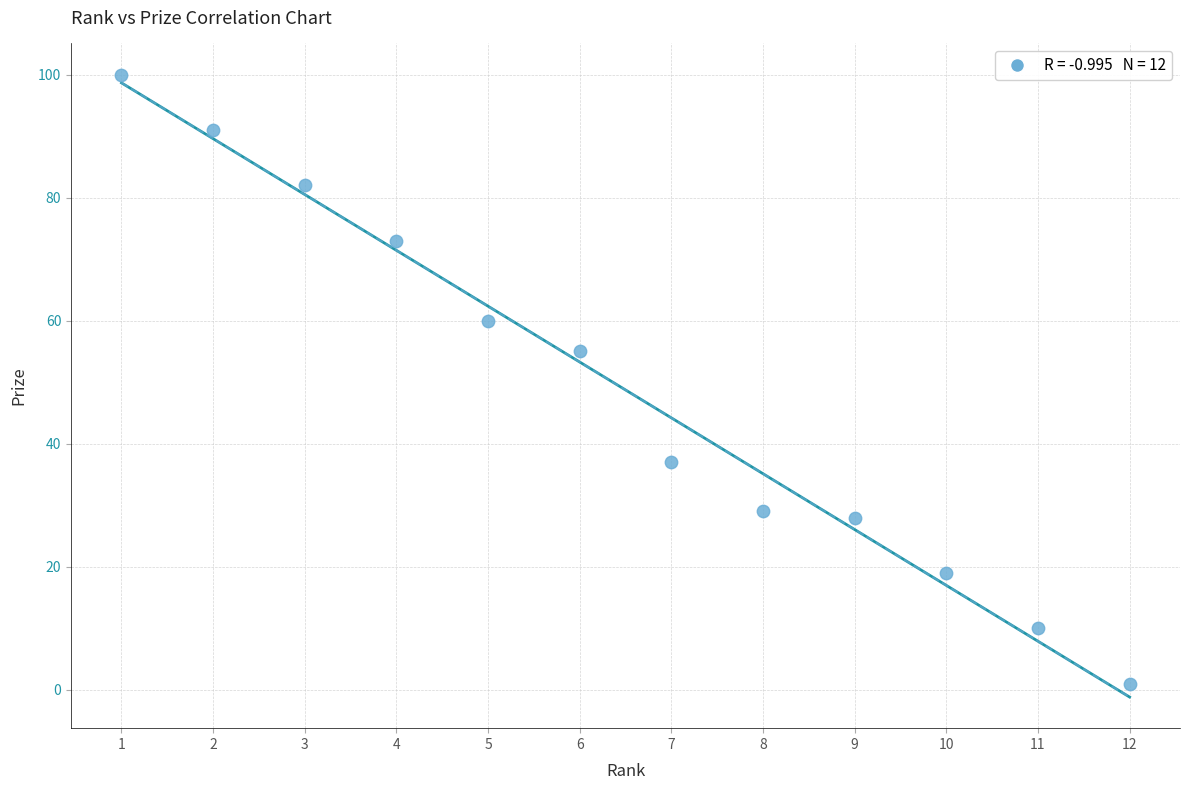

What is the range of X values (max minus min)?

11